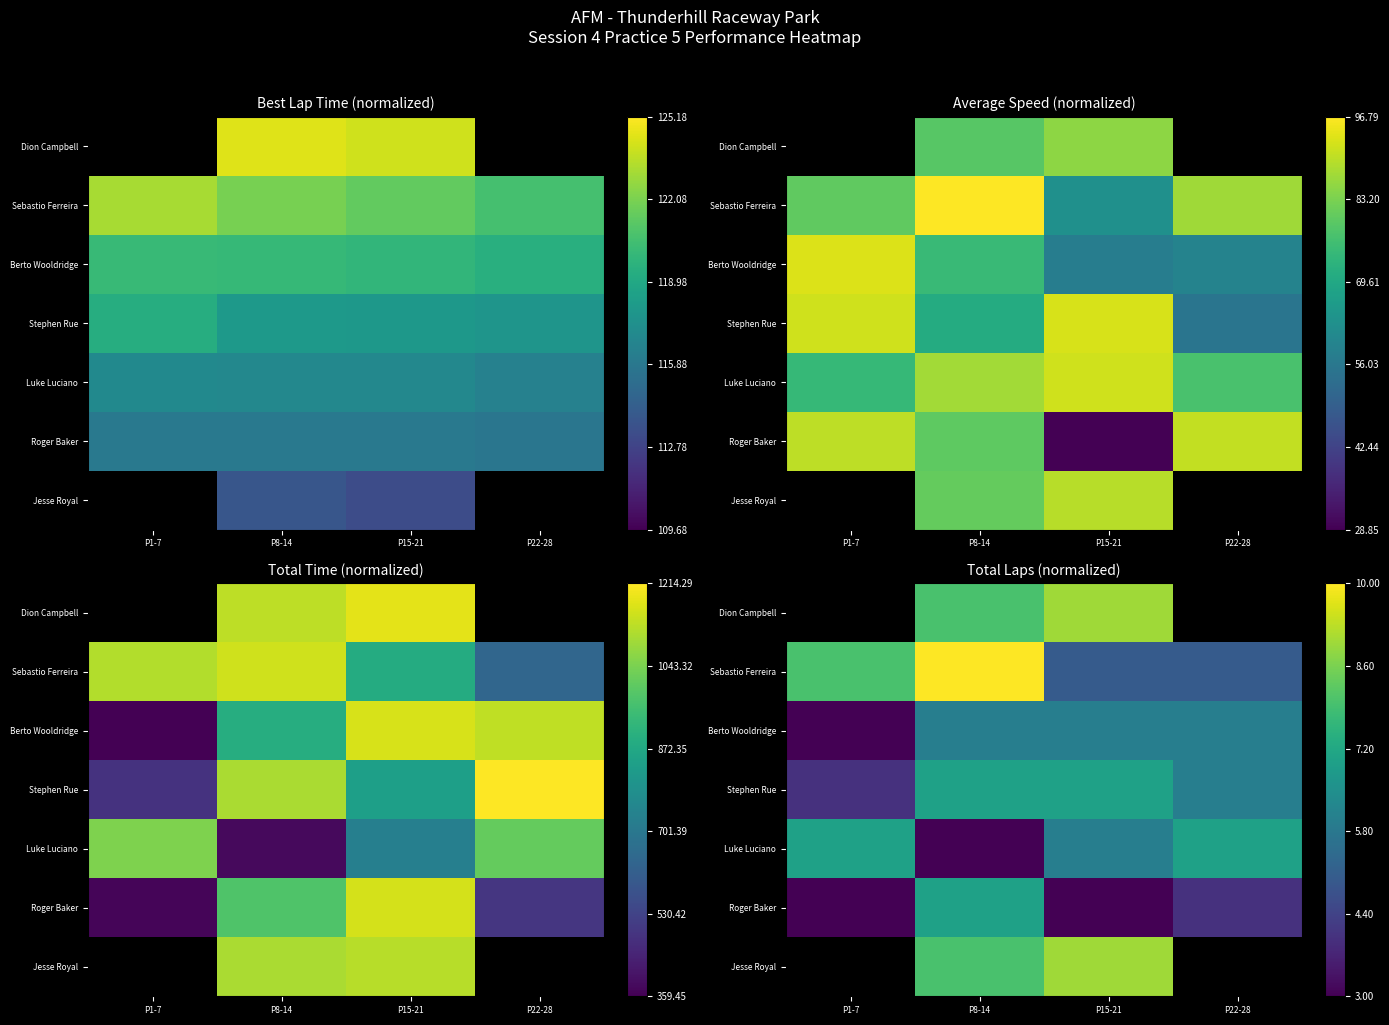

At which label is Sebastio Ferreira closest to 0?

P15-21